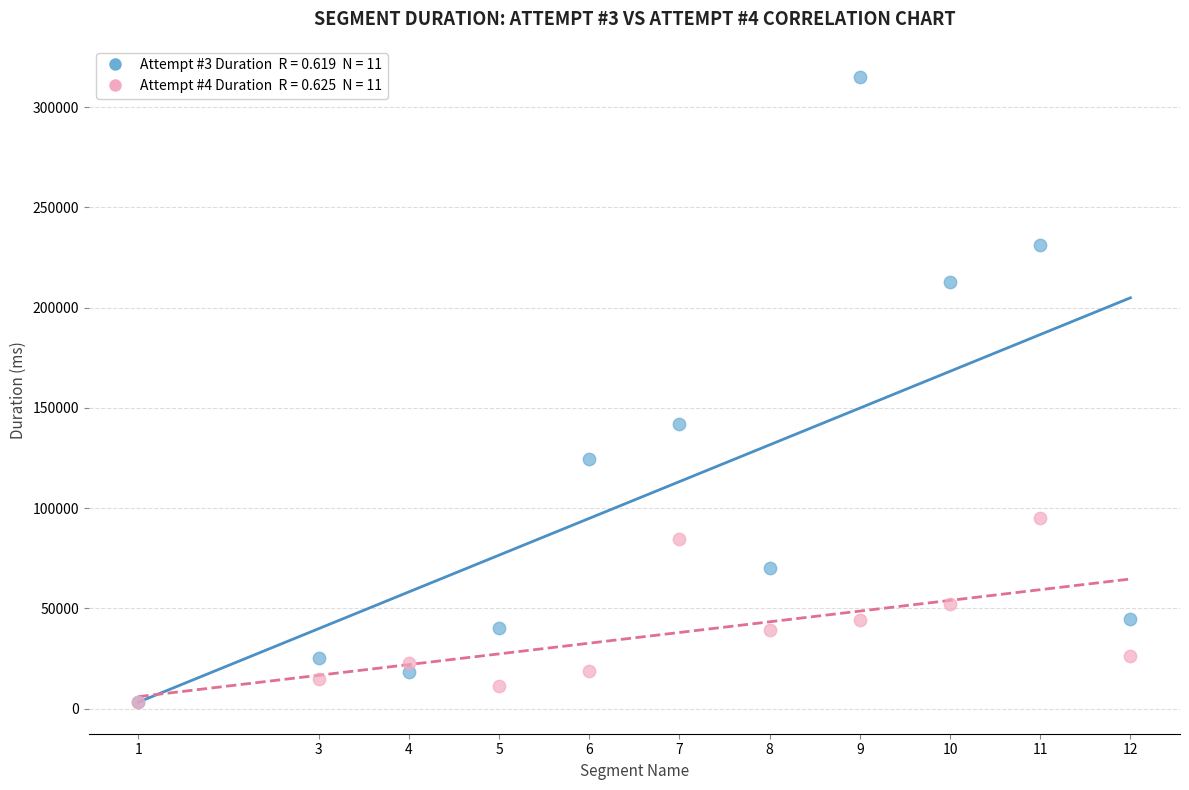

Across all series, what Y value is closest to 159008?

141929